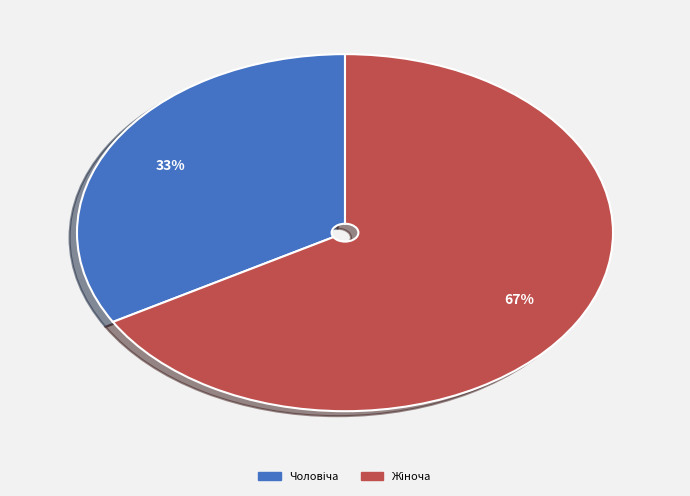

Is there any slice that represents more than half of the pie?

Yes